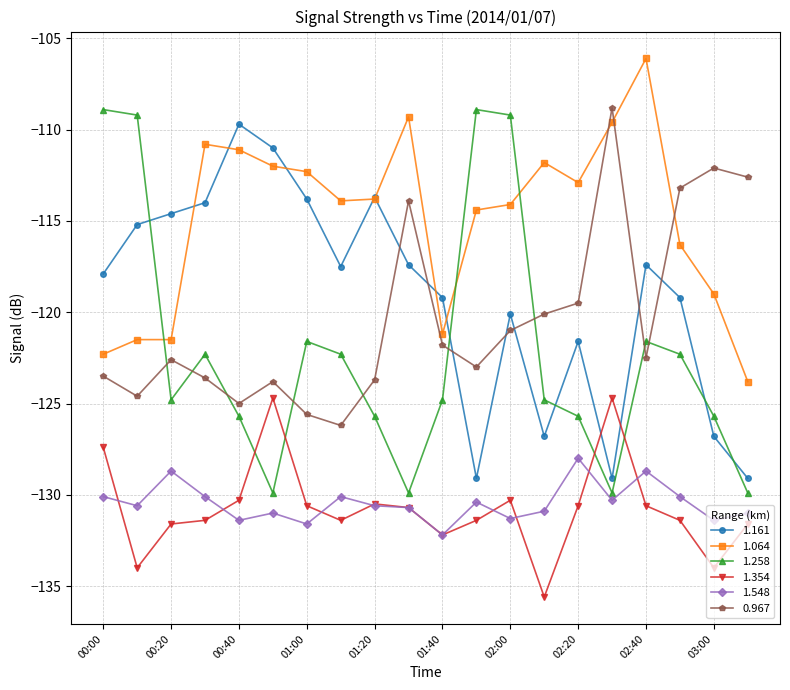

True or false: 0.967 has more than 1 interior local peaks.

True